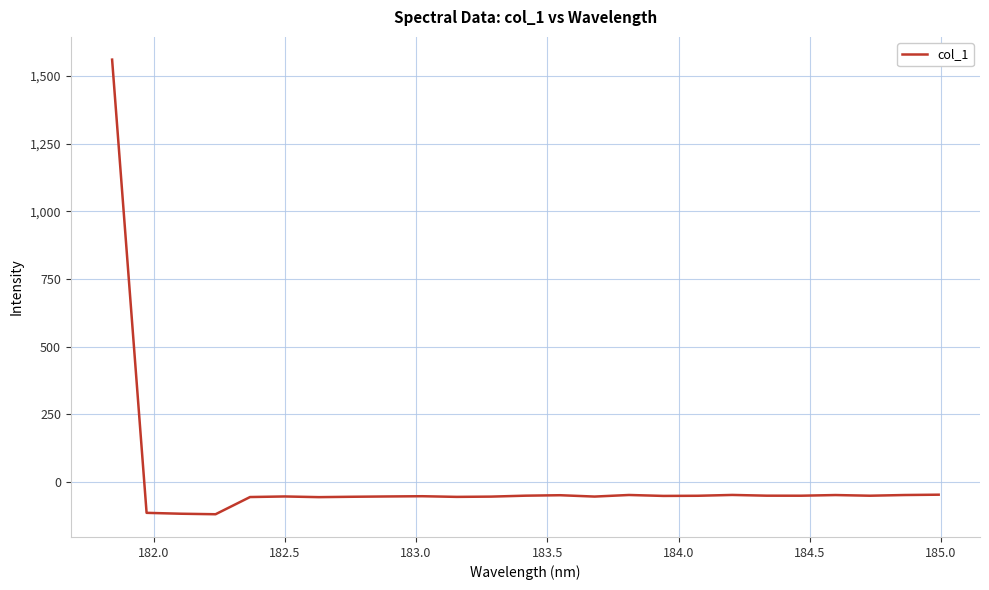

What is the greatest value displayed?

1560.3